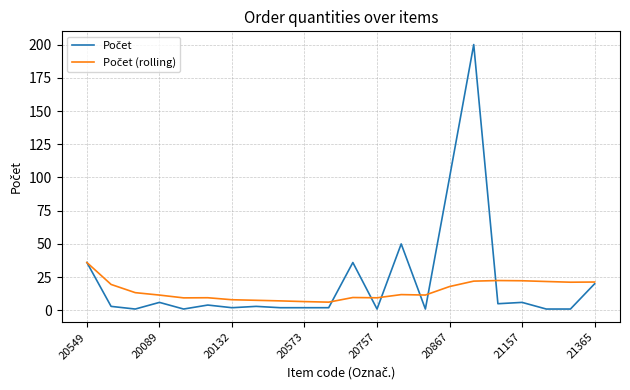

What is the greatest value displayed?

200.0